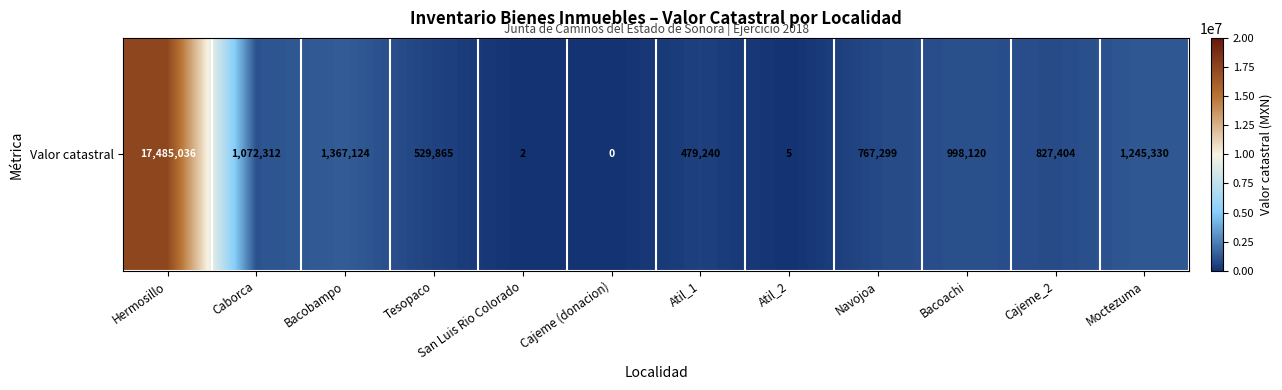

Is it true that the value at Moctezuma is 1245330.0?

True